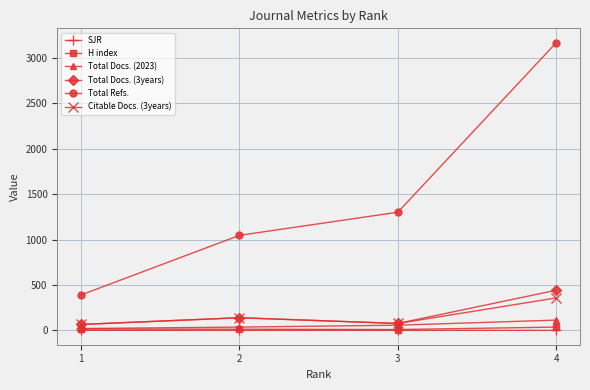

The Total Refs. series shows 636.2 at 1. True or false?

False